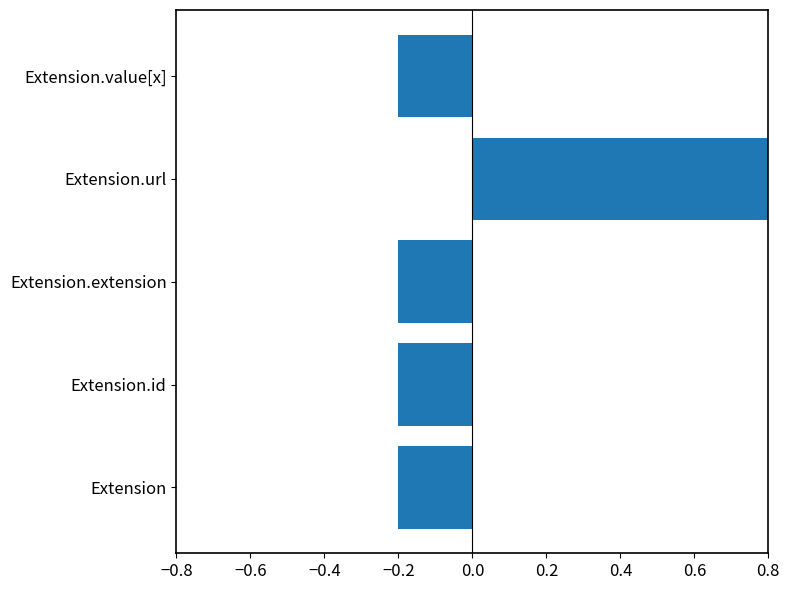

What is the greatest value displayed?

0.8